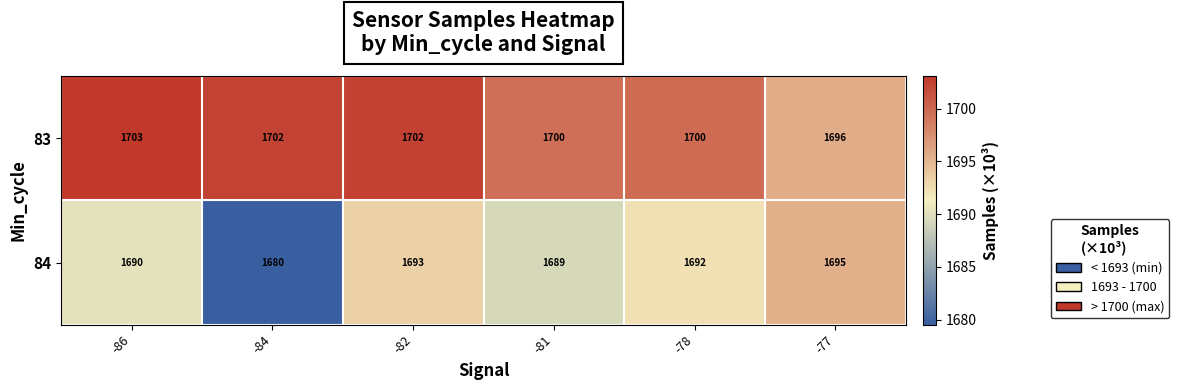

The 83 series shows 2859 at -82. True or false?

False